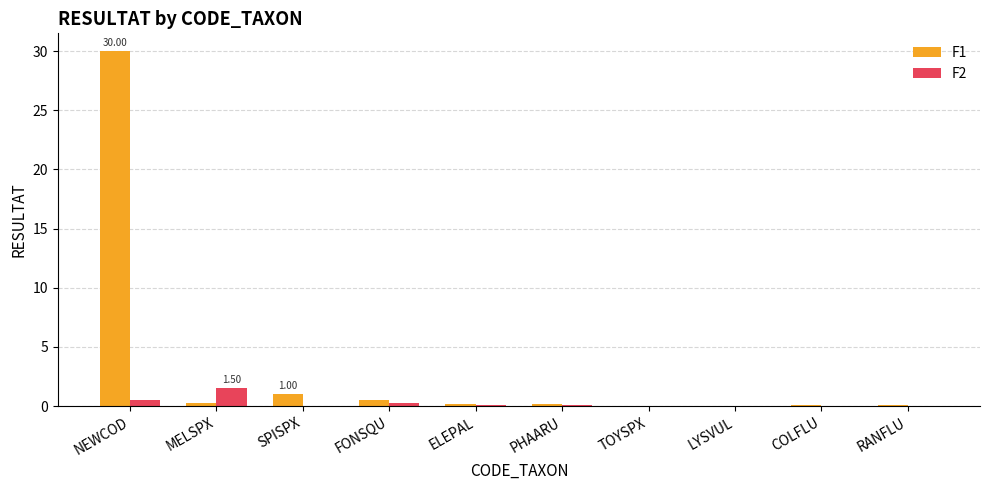

What is the approximate value of F1 at FONSQU?

0.5